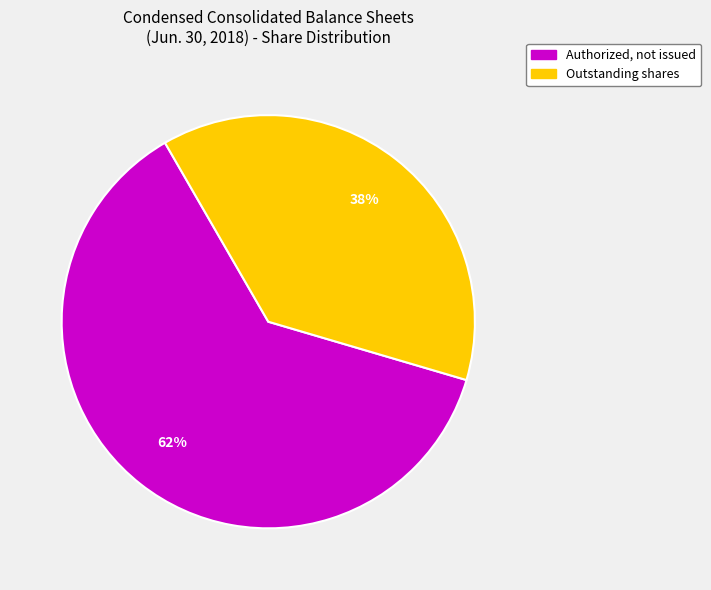

To the nearest percent, what is the difference between the largest and smallest slice percentages?

24%